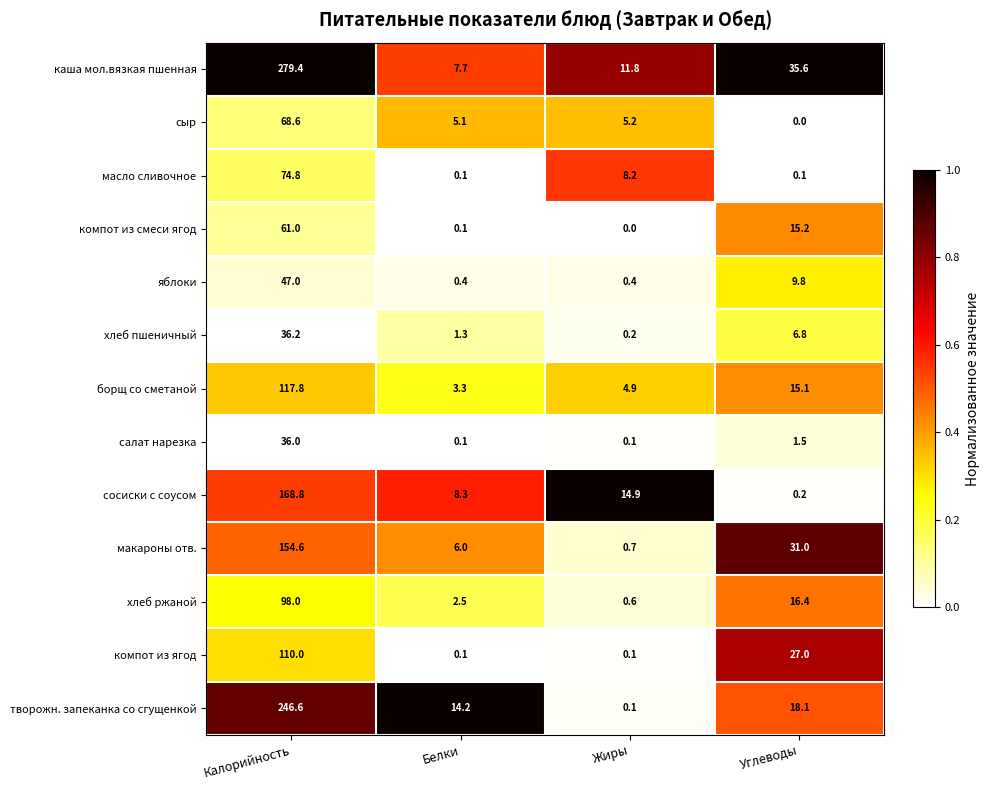

True or false: салат нарезка has a value of 36.0 at Калорийность.

True